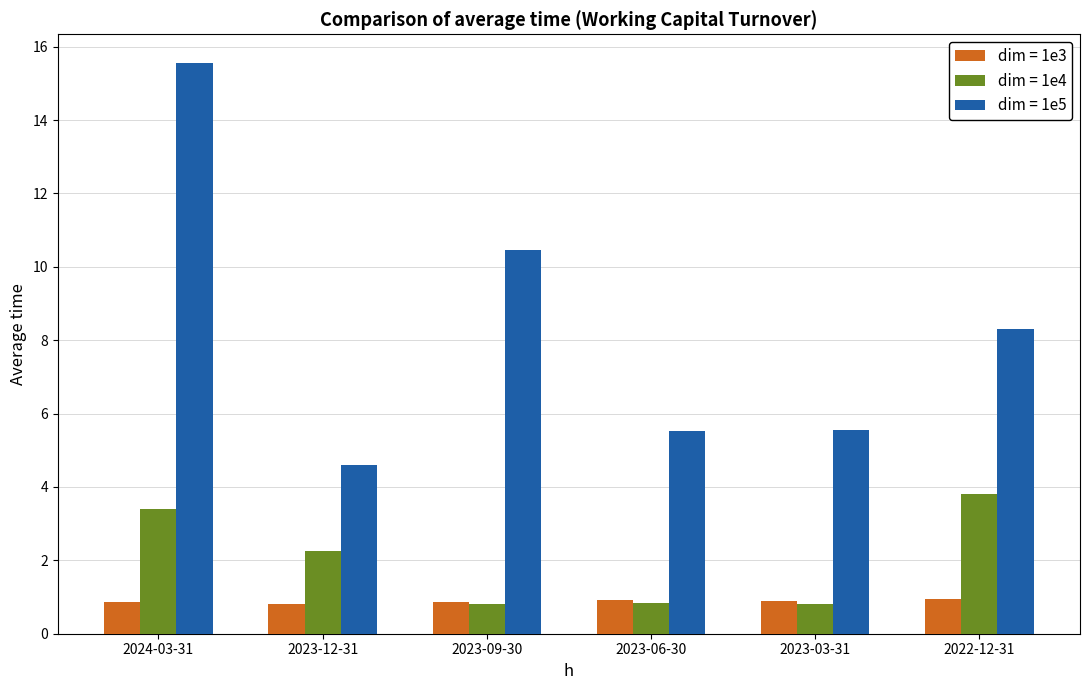

Read the dim = 1e4 value at 2022-12-31.

3.8